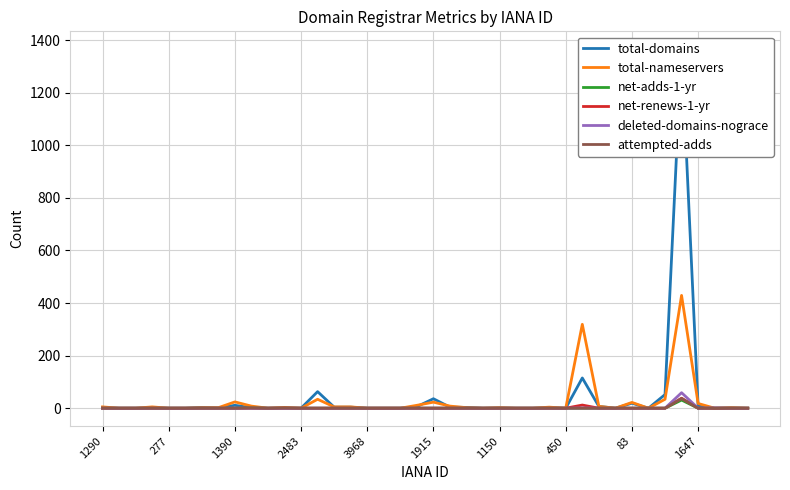

True or false: net-adds-1-yr has more than 2 points higher than both neighbors.

False